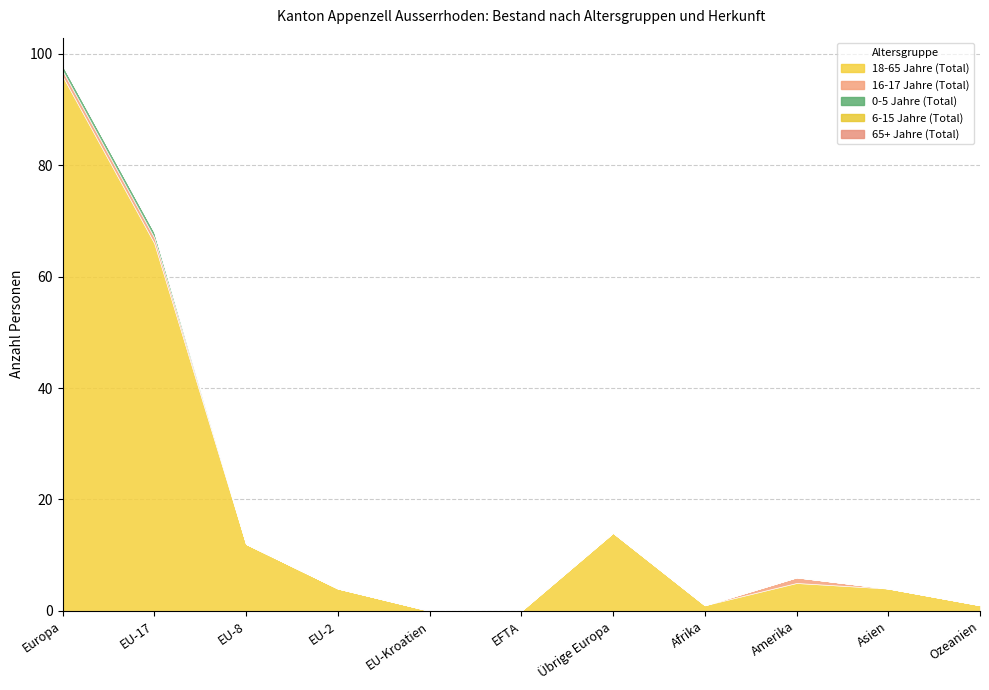

At how many categories does at least one series exceed 3?

7